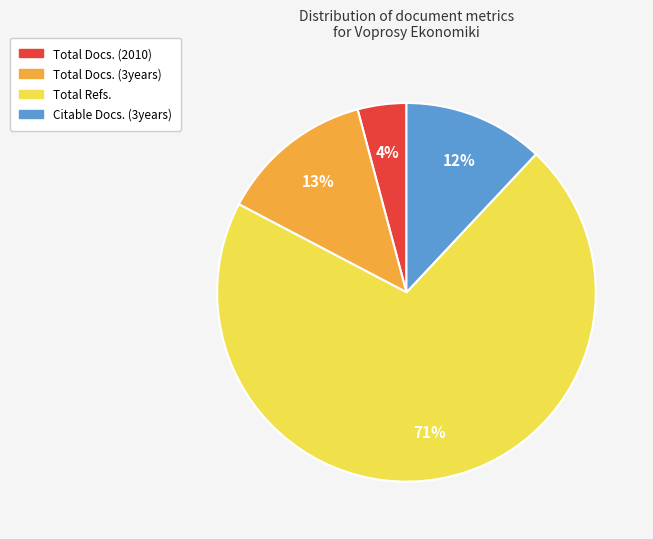

The Total Docs. (2010) slice represents 12% of the pie. True or false?

False